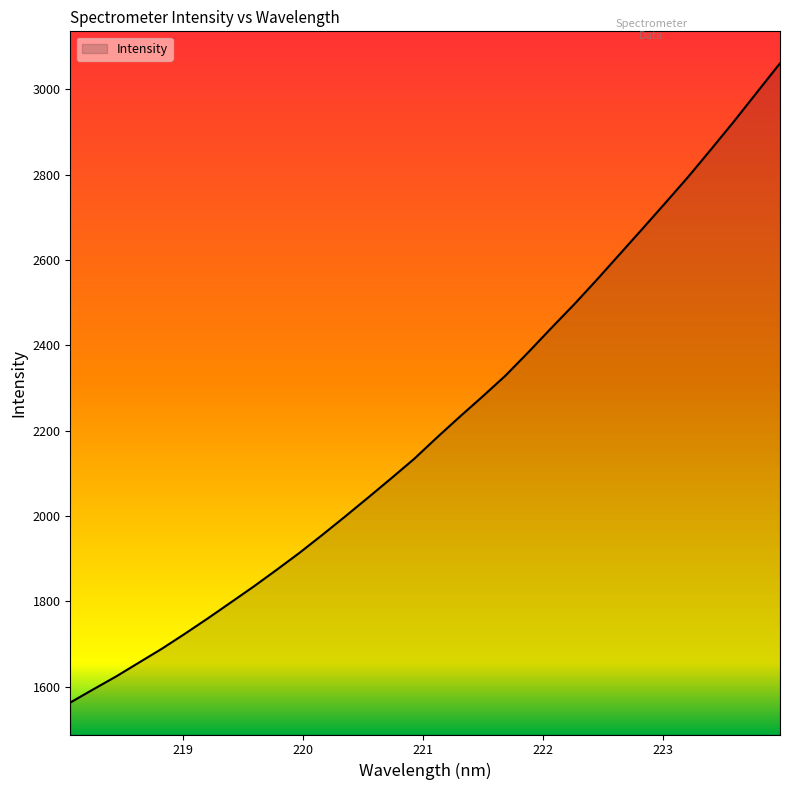

Reading left to right, list all the values displayed in this chart.

1563.3	1594.1	1624.4	1657.0	1689.5	1724.4	1760.4	1797.6	1834.9	1874.0	1913.9	1956.0	1999.3	2043.4	2088.1	2133.6	2183.8	2232.7	2280.2	2329.1	2383.9	2440.5	2495.9	2554.1	2614.0	2673.9	2734.4	2795.6	2860.0	2925.5	2993.2	3060.6